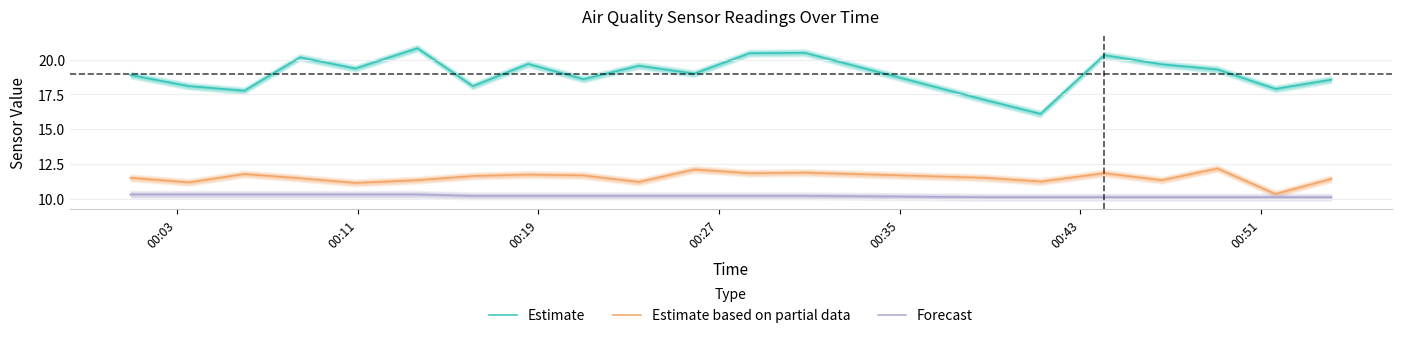

True or false: Estimate and Estimate based on partial data intersect in this chart.

False